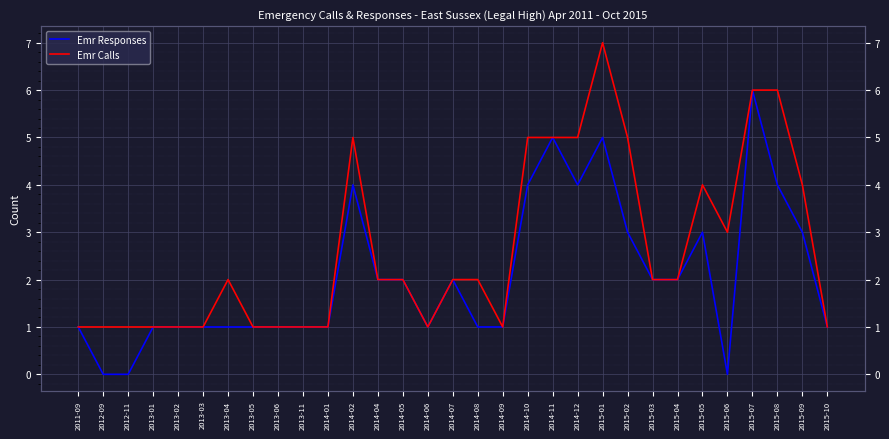

What is the greatest value displayed?

7